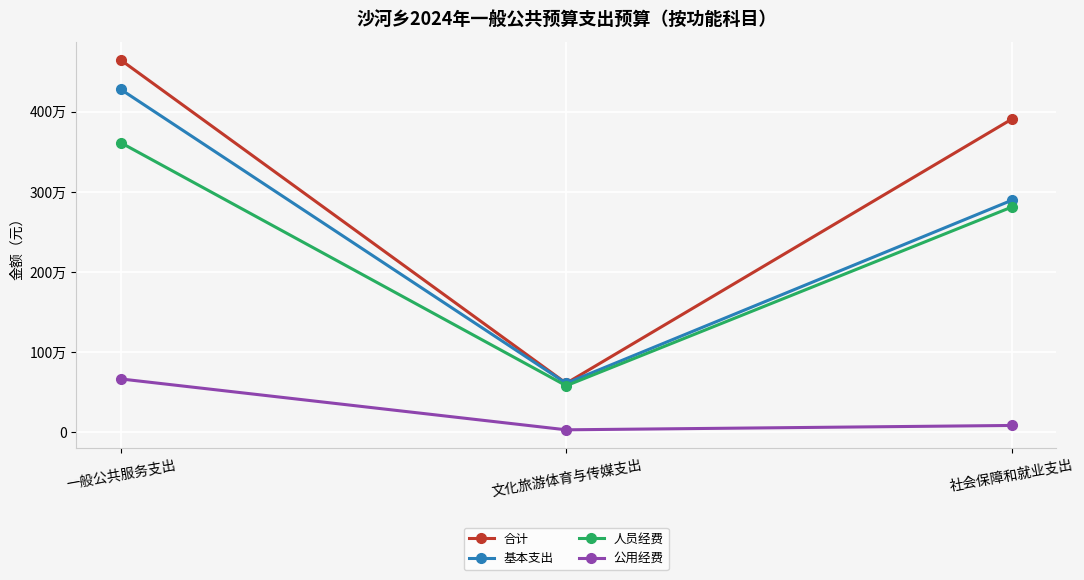

Is it true that 人员经费 equals 284842.4 at 文化旅游体育与传媒支出?

False